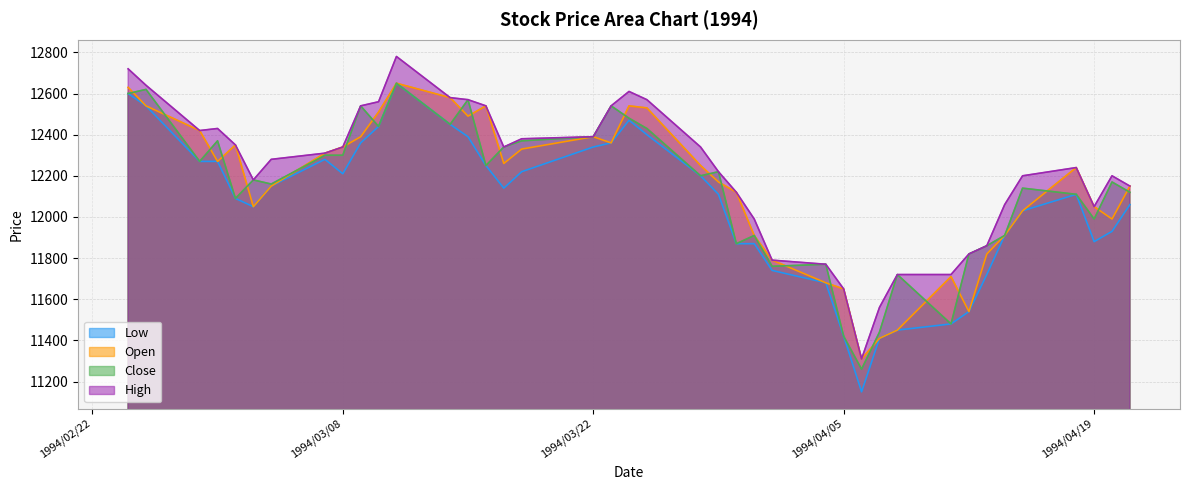

Reading left to right, transcribe all the data shown in this chart.

Low: 1994/02/24=12600	1994/02/25=12540	1994/02/28=12270	1994/03/01=12270	1994/03/02=12090	1994/03/03=12050	1994/03/04=12150	1994/03/07=12280	1994/03/08=12210	1994/03/09=12360	1994/03/10=12440	1994/03/11=12650	1994/03/14=12450	1994/03/15=12390	1994/03/16=12250	1994/03/17=12140	1994/03/18=12220	1994/03/22=12340	1994/03/23=12360	1994/03/24=12470	1994/03/25=12400	1994/03/28=12200	1994/03/29=12110	1994/03/30=11870	1994/03/31=11870	1994/04/01=11740	1994/04/04=11680	1994/04/05=11420	1994/04/06=11150	1994/04/07=11410	1994/04/08=11450	1994/04/11=11480	1994/04/12=11540	1994/04/13=11720	1994/04/14=11910	1994/04/15=12030	1994/04/18=12110	1994/04/19=11880	1994/04/20=11930	1994/04/21=12060
Open: 1994/02/24=12630	1994/02/25=12540	1994/02/28=12420	1994/03/01=12270	1994/03/02=12350	1994/03/03=12050	1994/03/04=12150	1994/03/07=12310	1994/03/08=12340	1994/03/09=12390	1994/03/10=12510	1994/03/11=12650	1994/03/14=12580	1994/03/15=12490	1994/03/16=12540	1994/03/17=12260	1994/03/18=12330	1994/03/22=12390	1994/03/23=12360	1994/03/24=12540	1994/03/25=12530	1994/03/28=12250	1994/03/29=12170	1994/03/30=12120	1994/03/31=11910	1994/04/01=11790	1994/04/04=11680	1994/04/05=11650	1994/04/06=11310	1994/04/07=11410	1994/04/08=11450	1994/04/11=11710	1994/04/12=11540	1994/04/13=11820	1994/04/14=11910	1994/04/15=12030	1994/04/18=12240	1994/04/19=12050	1994/04/20=11990	1994/04/21=12150
Close: 1994/02/24=12600	1994/02/25=12620	1994/02/28=12270	1994/03/01=12370	1994/03/02=12090	1994/03/03=12180	1994/03/04=12160	1994/03/07=12300	1994/03/08=12300	1994/03/09=12540	1994/03/10=12440	1994/03/11=12650	1994/03/14=12450	1994/03/15=12570	1994/03/16=12250	1994/03/17=12340	1994/03/18=12370	1994/03/22=12390	1994/03/23=12540	1994/03/24=12480	1994/03/25=12430	1994/03/28=12200	1994/03/29=12220	1994/03/30=11870	1994/03/31=11910	1994/04/01=11760	1994/04/04=11770	1994/04/05=11420	1994/04/06=11260	1994/04/07=11440	1994/04/08=11720	1994/04/11=11480	1994/04/12=11820	1994/04/13=11860	1994/04/14=11910	1994/04/15=12140	1994/04/18=12110	1994/04/19=11990	1994/04/20=12170	1994/04/21=12120
High: 1994/02/24=12720	1994/02/25=12640	1994/02/28=12420	1994/03/01=12430	1994/03/02=12350	1994/03/03=12180	1994/03/04=12280	1994/03/07=12310	1994/03/08=12340	1994/03/09=12540	1994/03/10=12560	1994/03/11=12780	1994/03/14=12580	1994/03/15=12570	1994/03/16=12540	1994/03/17=12340	1994/03/18=12380	1994/03/22=12390	1994/03/23=12540	1994/03/24=12610	1994/03/25=12570	1994/03/28=12340	1994/03/29=12220	1994/03/30=12120	1994/03/31=11990	1994/04/01=11790	1994/04/04=11770	1994/04/05=11650	1994/04/06=11310	1994/04/07=11560	1994/04/08=11720	1994/04/11=11720	1994/04/12=11820	1994/04/13=11860	1994/04/14=12060	1994/04/15=12200	1994/04/18=12240	1994/04/19=12050	1994/04/20=12200	1994/04/21=12150